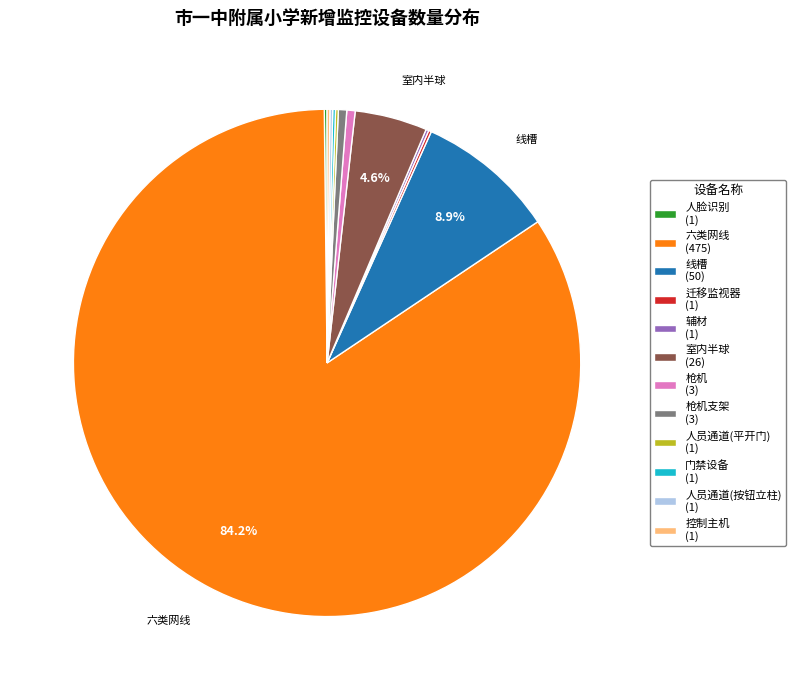

What portion of the pie excludes 线槽 (50)?

91.1%